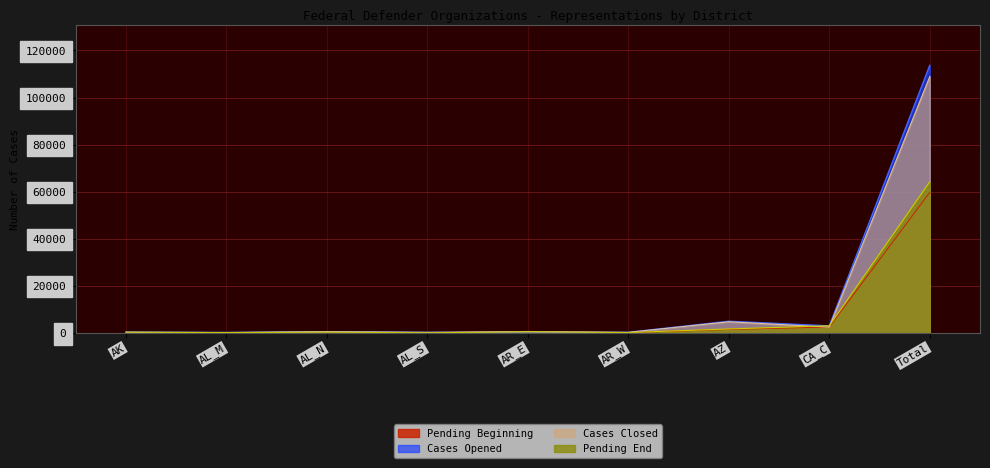

Does the chart display data point markers on the line(s)?

No